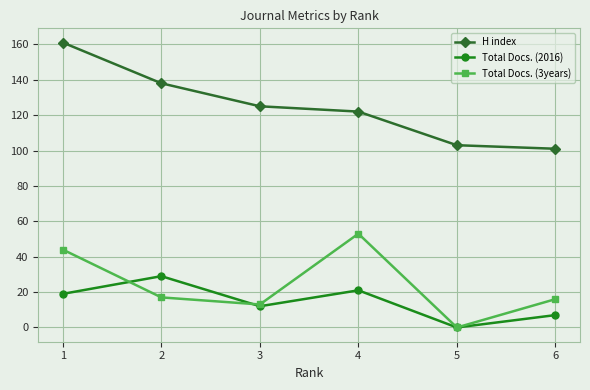

How many positive values does the Total Docs. (3years) series have?

5